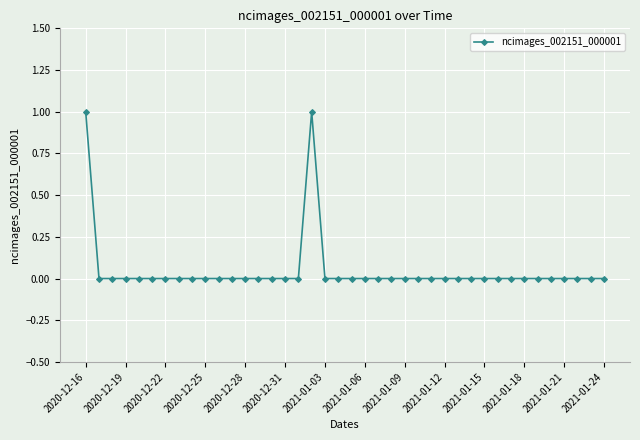

How many lines are shown in the chart?

1